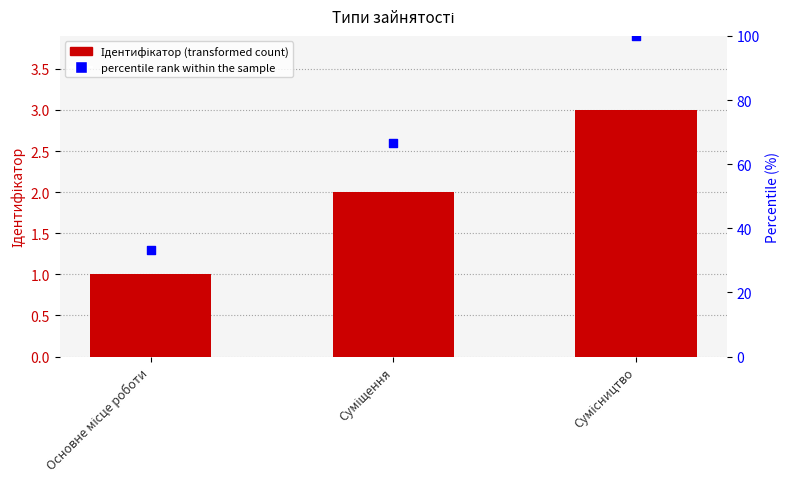

What are all the series names shown in the legend?

Ідентифікатор, percentile rank within the sample